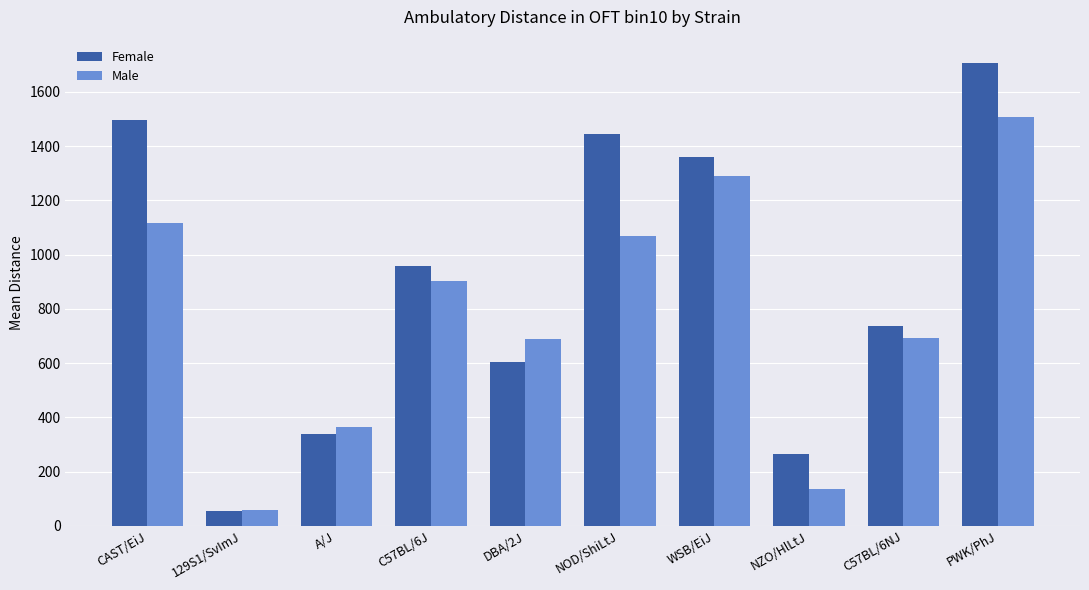

How many bars are there in total?

20